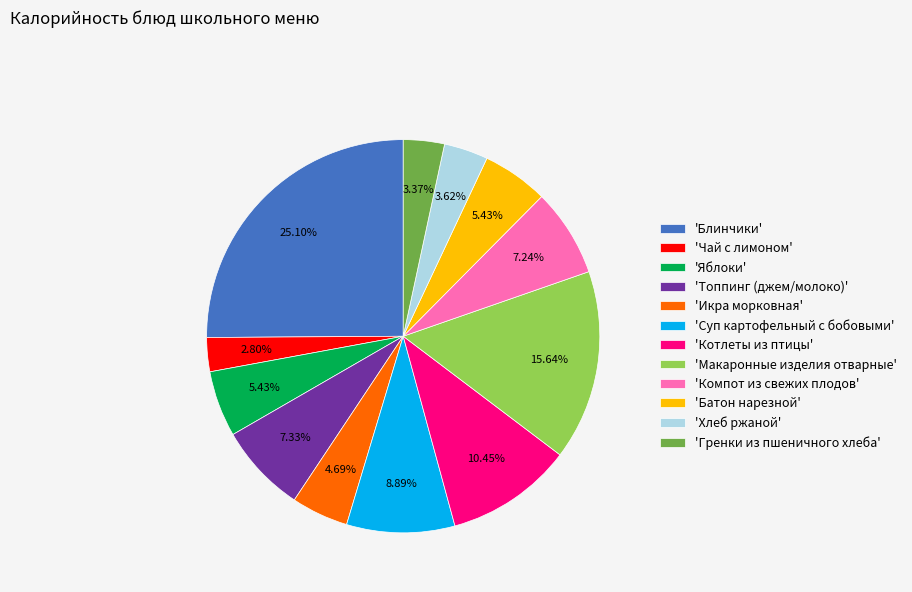

Count the number of slices in the pie.

12